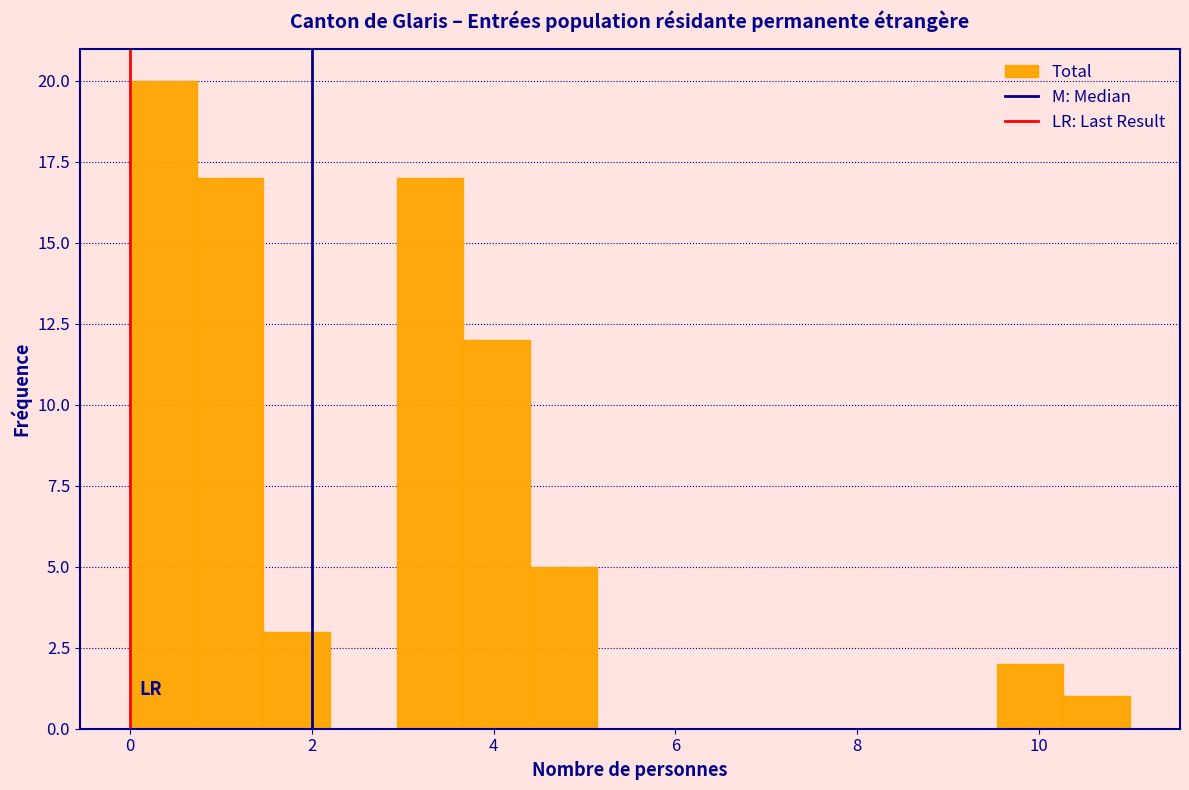

Around what value on the x-axis is the tallest bar? Give the approximate position of its centre, as read against the axis.

0.4